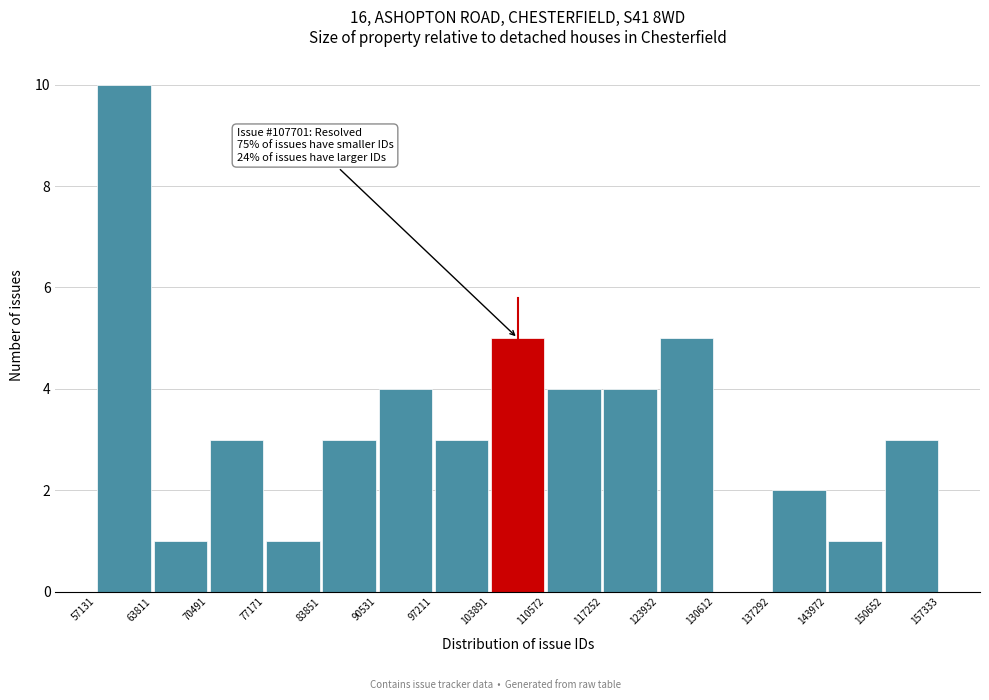

Over which range of the x-axis is the bar tallest?

57131 to 63811